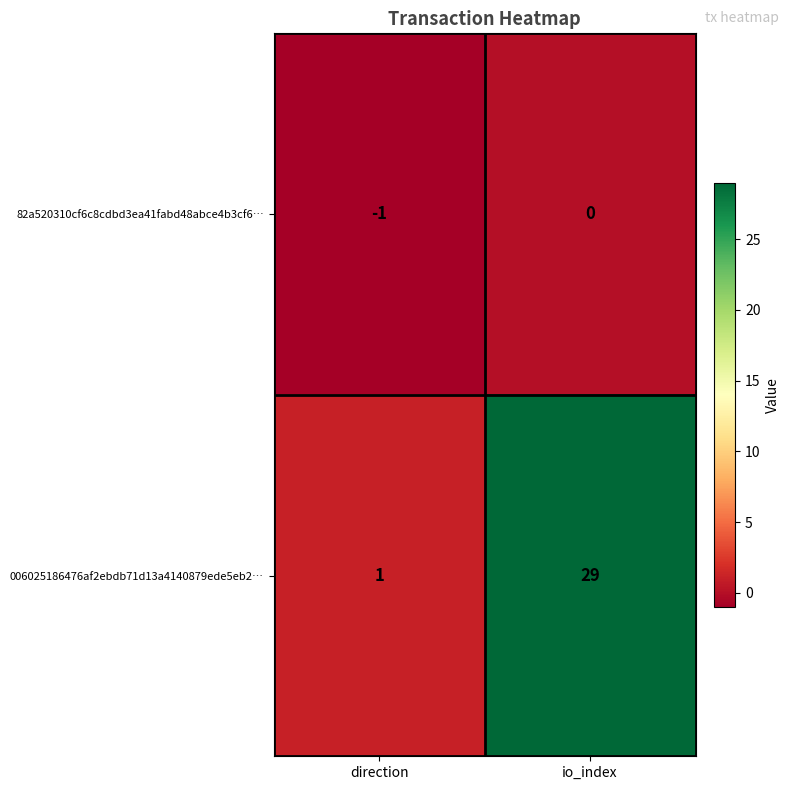

Which series has the largest range (max minus min)?

006025186476af2ebdb71d13a4140879ede5eb2…